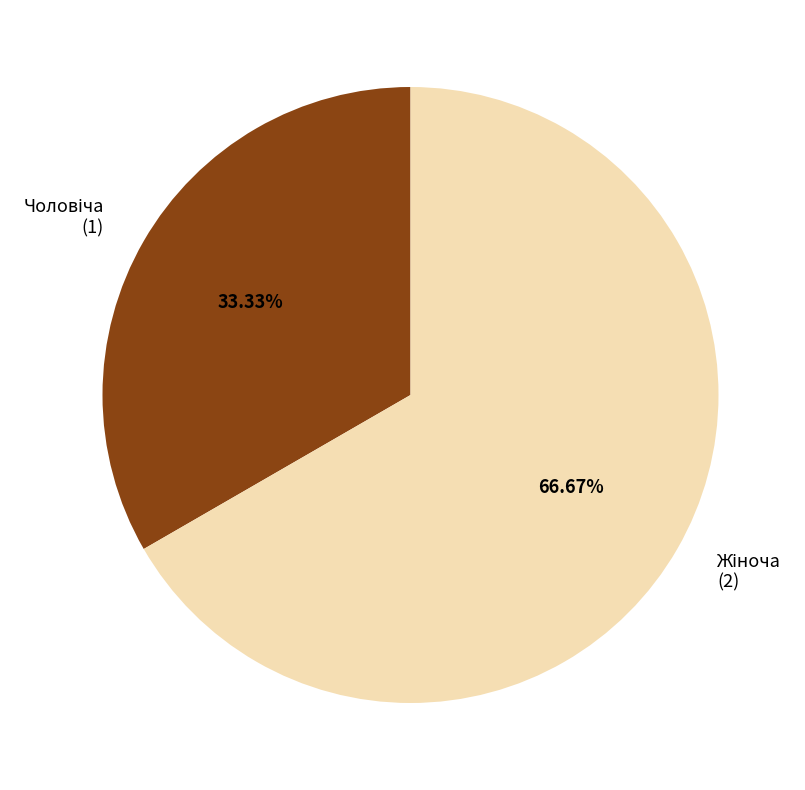

Does any single category account for the majority?

Yes